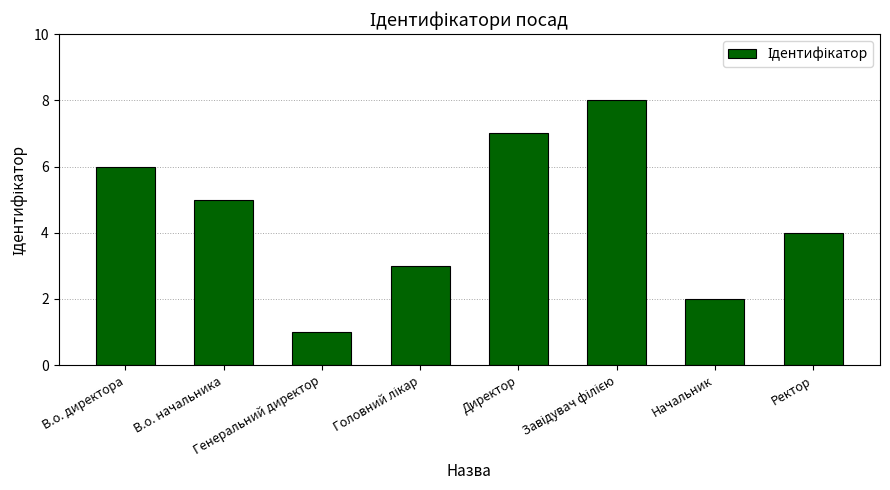

How many bars are there in total?

8